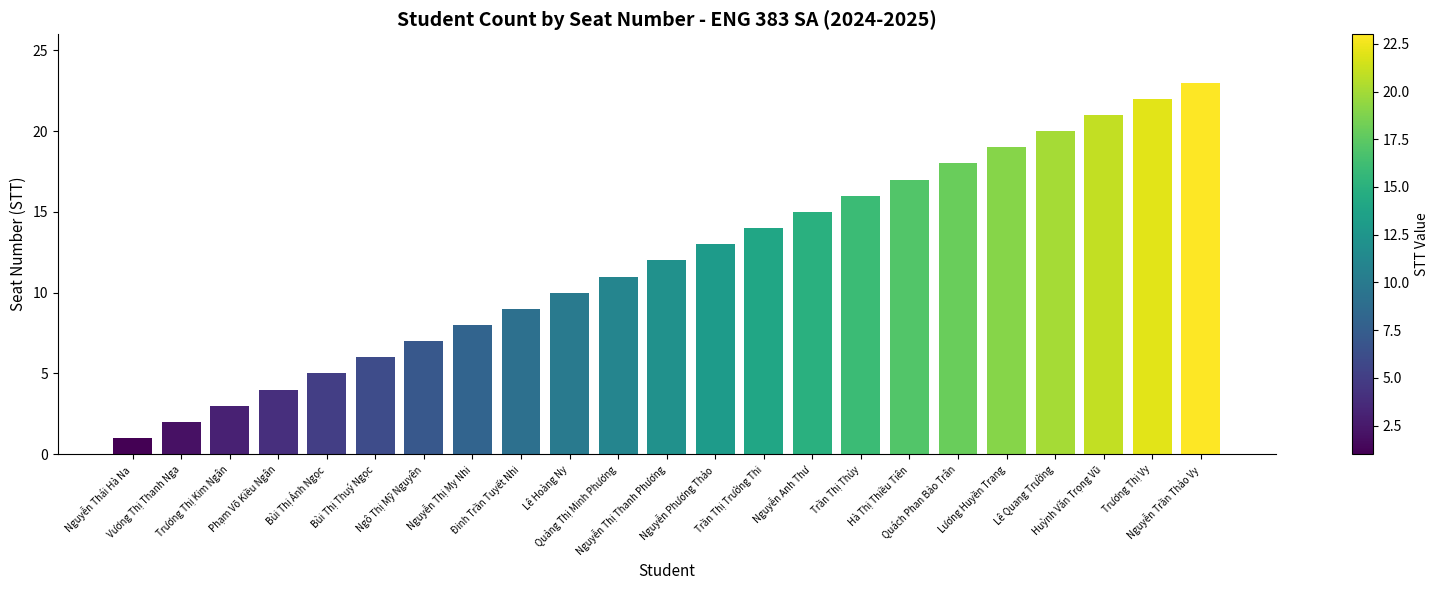

What is the value of the 21st bar from the left?

21